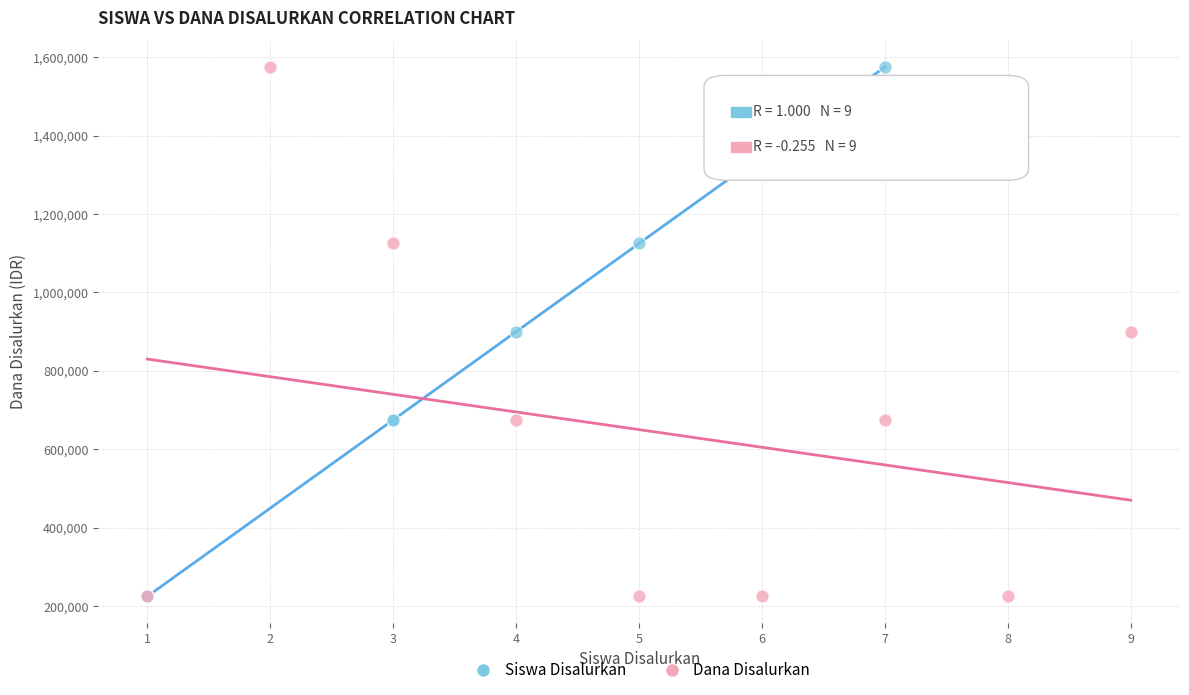

What are all the series names shown in the legend?

Siswa Disalurkan, Dana Disalurkan